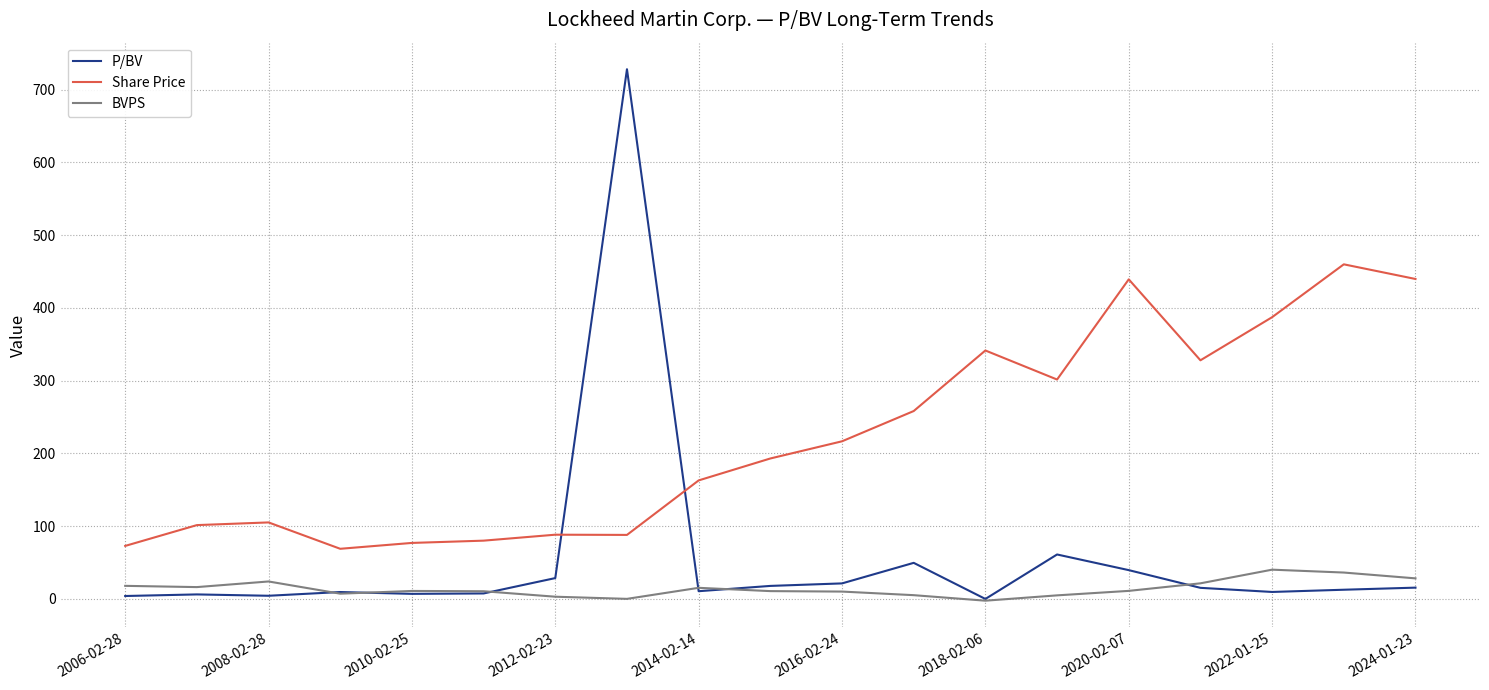

Rank the series by their average value, from highest to lowest.

Share Price, P/BV, BVPS